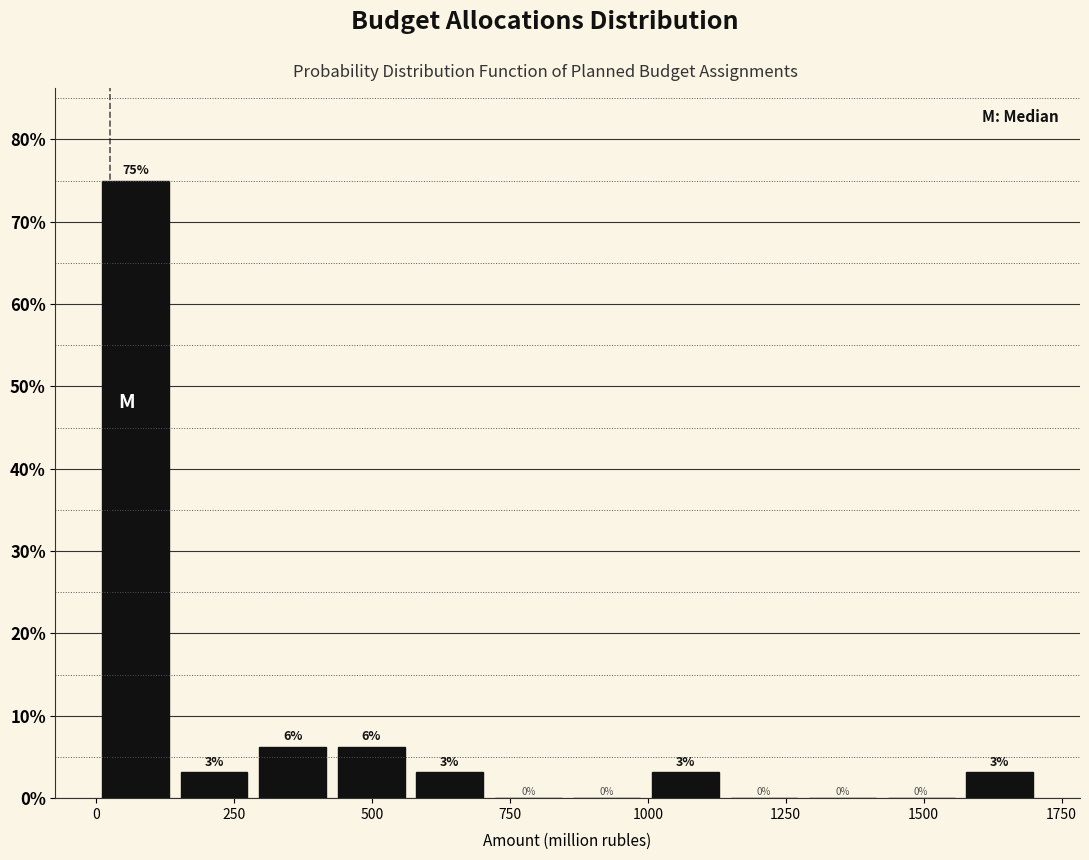

Around what value on the x-axis is the tallest bar? Give the approximate position of its centre, as read against the axis.

50